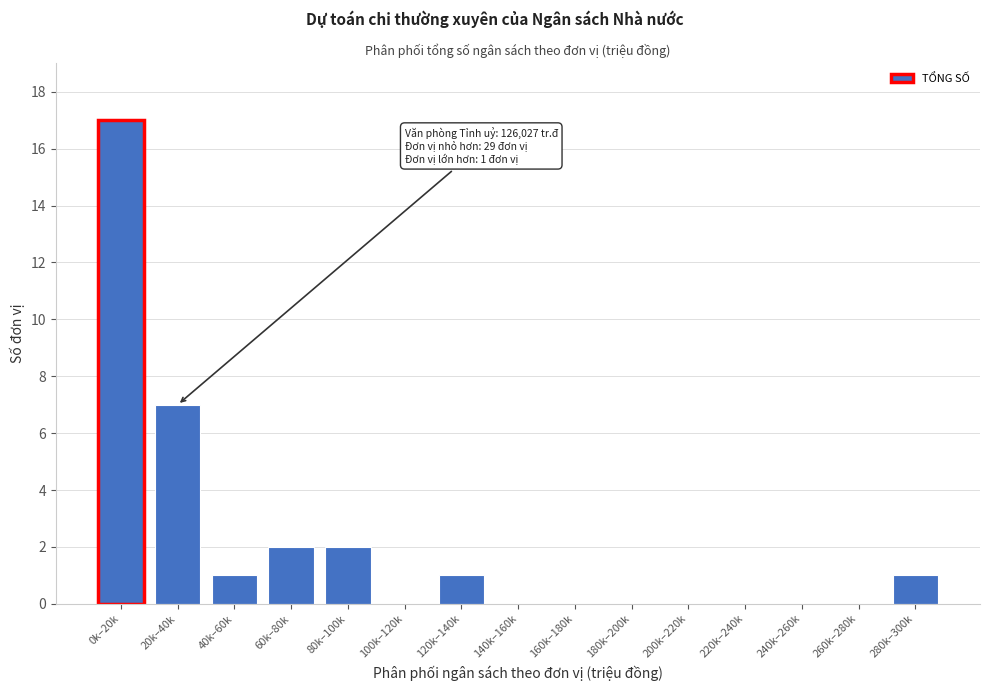

Reading left to right, extract all data points from this chart.

0k–20k=17	20k–40k=7	40k–60k=1	60k–80k=2	80k–100k=2	100k–120k=0	120k–140k=1	140k–160k=0	160k–180k=0	180k–200k=0	200k–220k=0	220k–240k=0	240k–260k=0	260k–280k=0	280k–300k=1